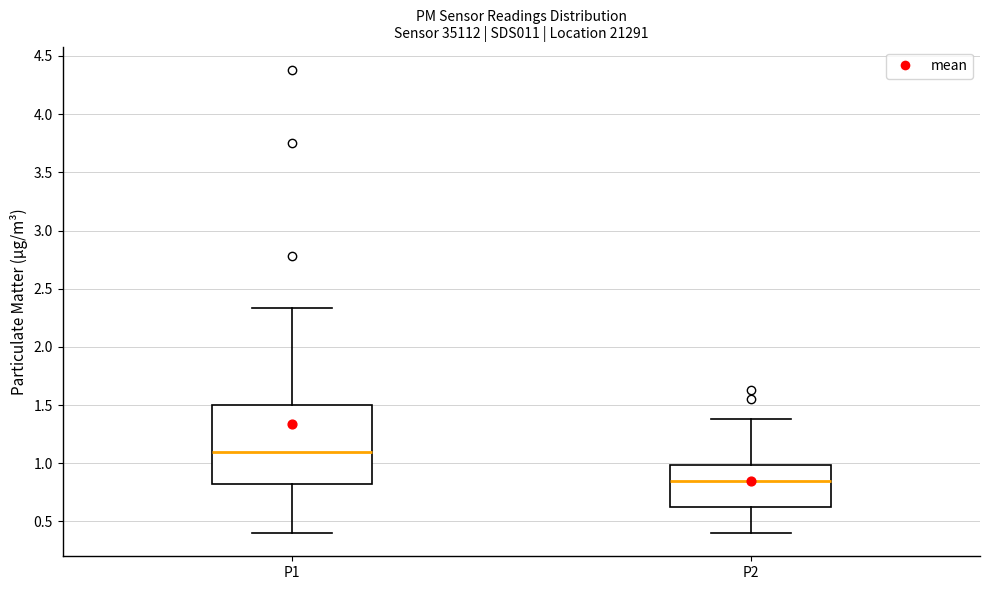

Reading left to right, transcribe this box plot: for each box, give where its median line is, the range the box spans, and where its two whiskers end, as read against the y-axis. The values are not printed on the chart, so give them approximately, as read against the axis.

P1: median 1.10, box 0.80 to 1.50, whiskers 0.40 to 2.35
P2: median 0.85, box 0.60 to 1.00, whiskers 0.40 to 1.40